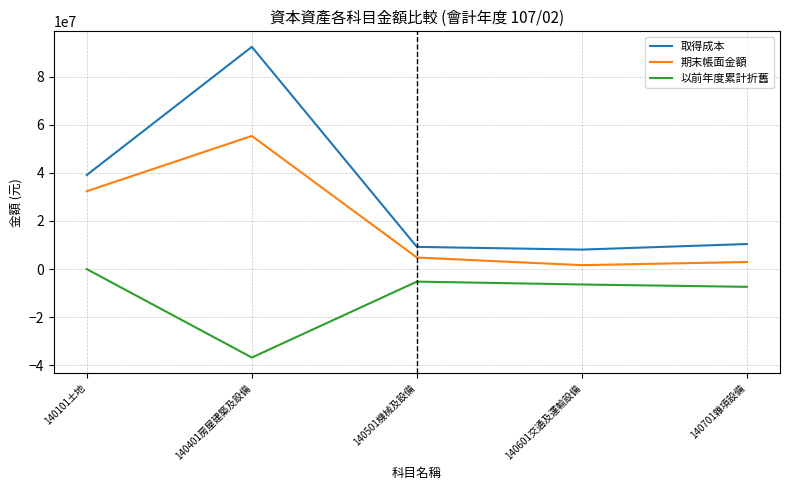

Reading right to left, list all the values displayed in this chart.

取得成本: 10425022	8112174	9241736	92318492	39100605
期末帳面金額: 2963481	1650986	4804170	55315104	32357499
以前年度累計折舊: -7349884	-6384467	-5184766	-36716645	0